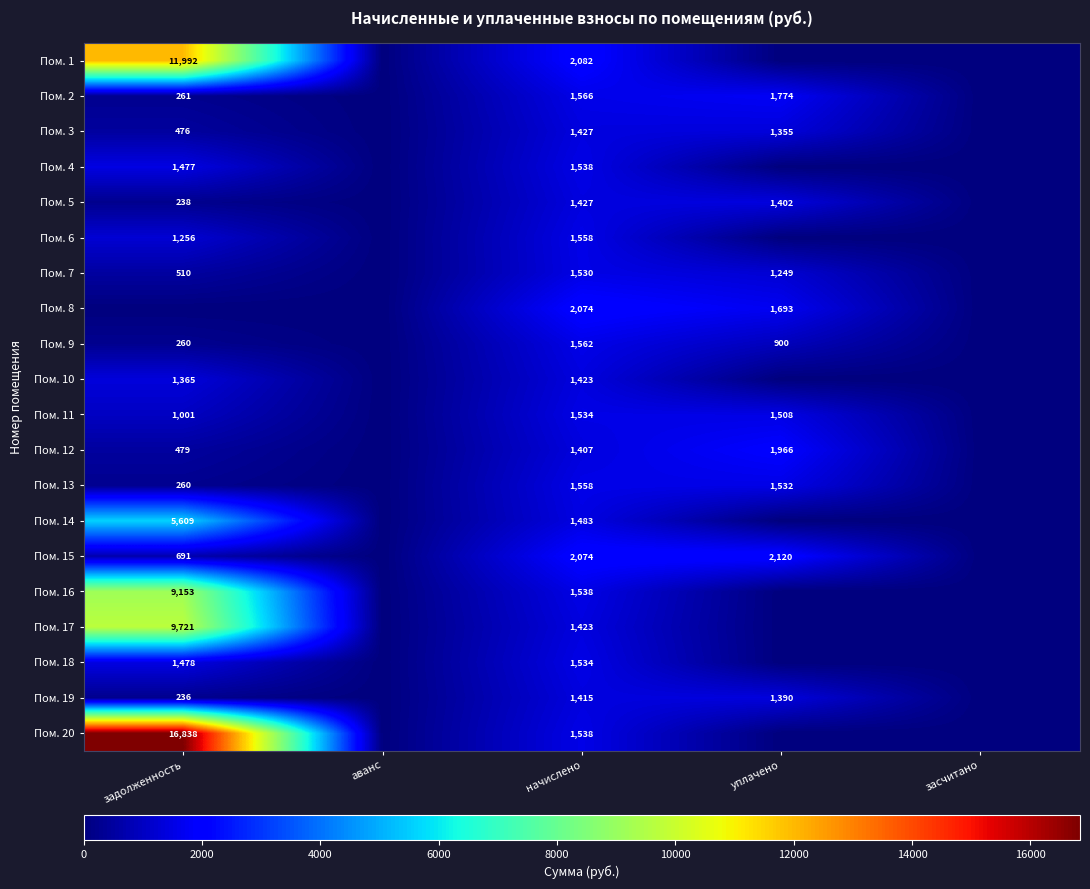

The Пом. 12 series shows 1407 at начислено. True or false?

True